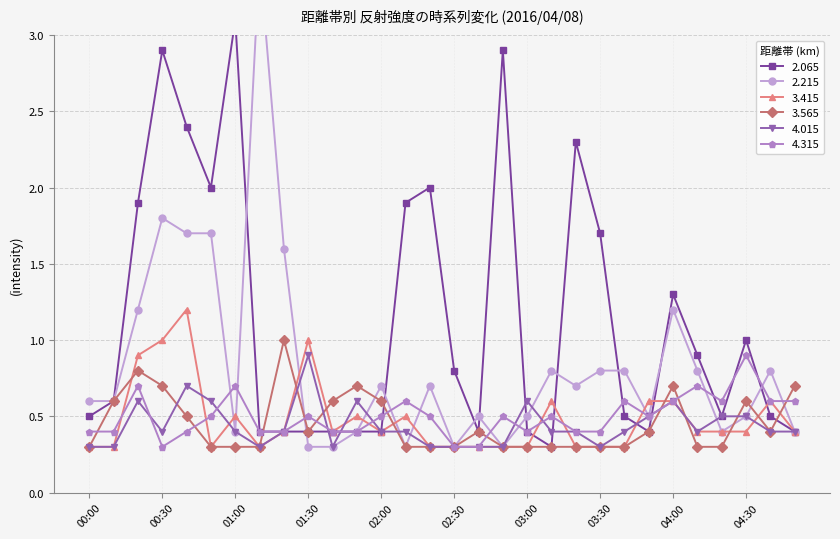

What is the total value across all series at 03:50?

2.9